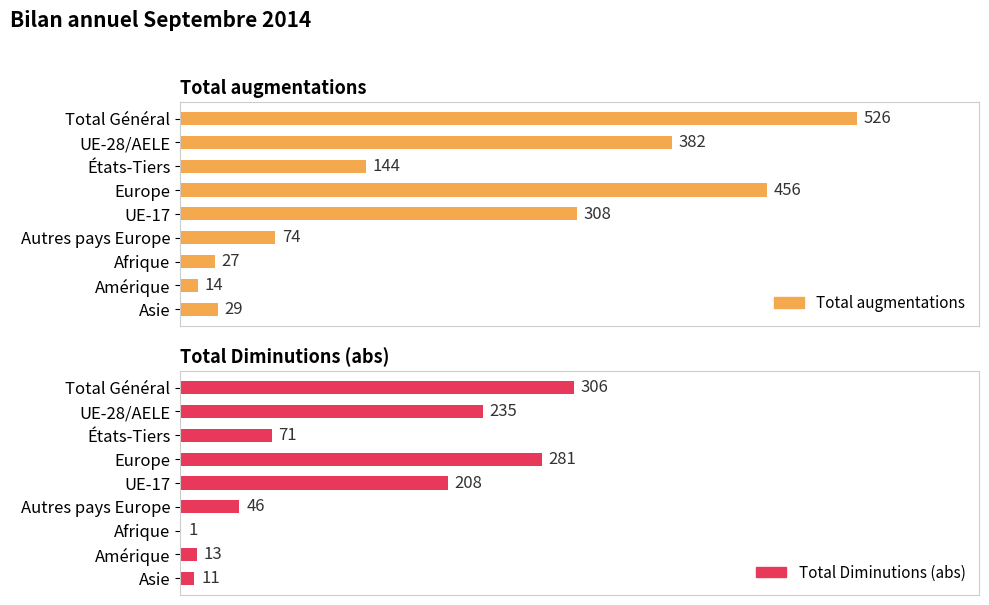

How many values in the Total Diminutions (abs) series are below 71?

4